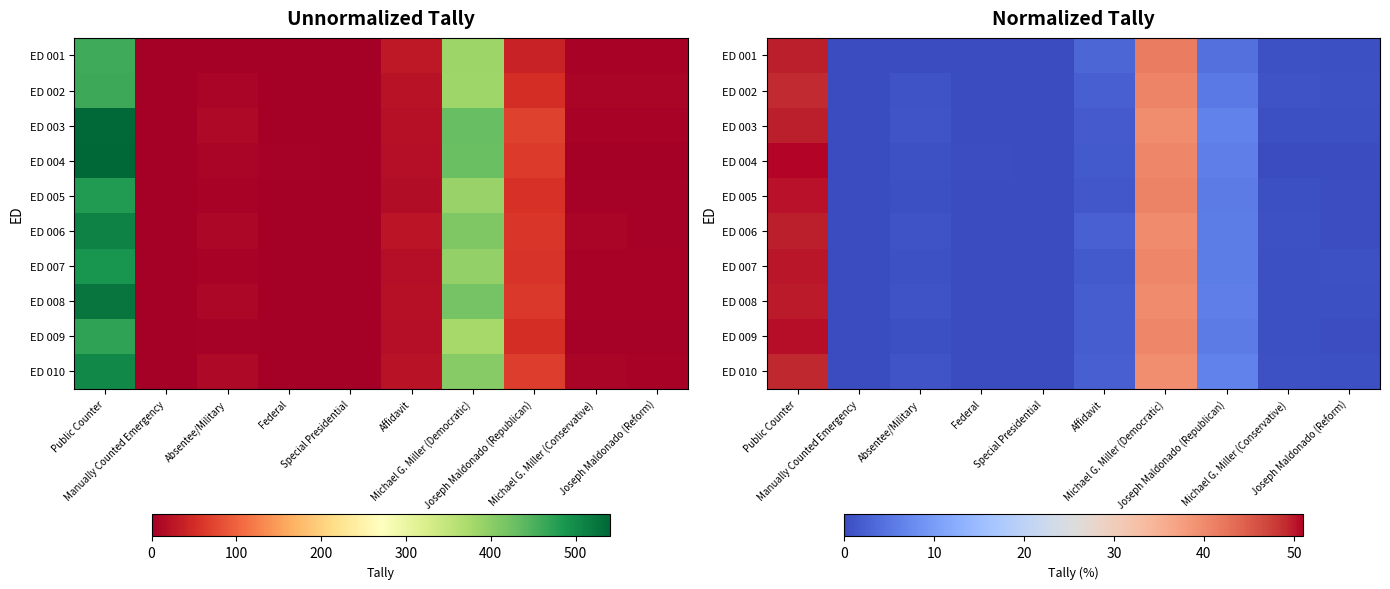

At which category is the sum across all series the highest?

Public Counter